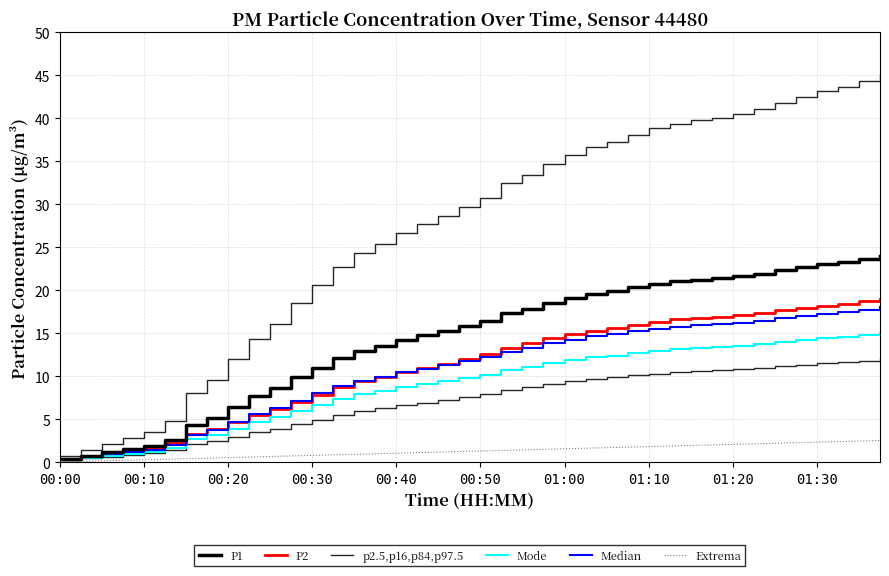

Is it true that P2 equals 21.6 at 19?

False